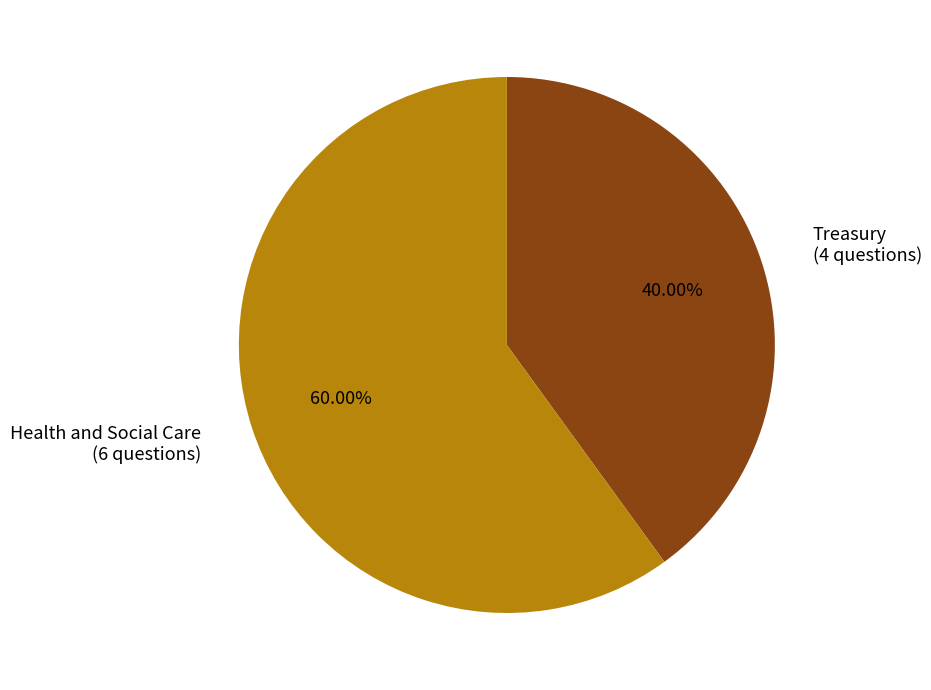

Rank the categories by value from highest to lowest.

Health and Social Care, Treasury